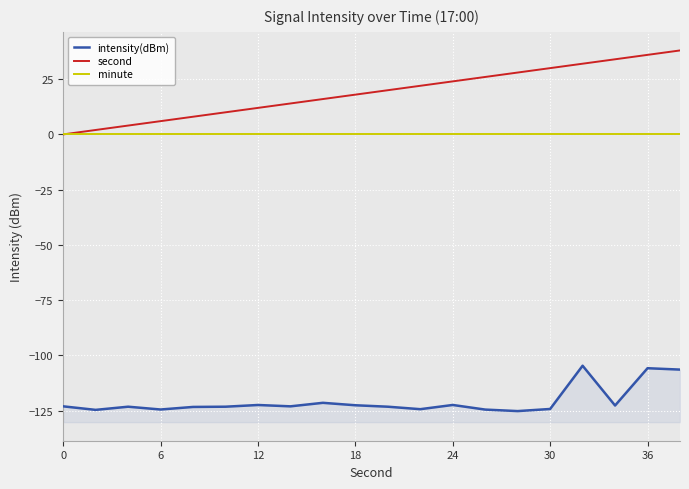

How many series are shown in this chart?

3